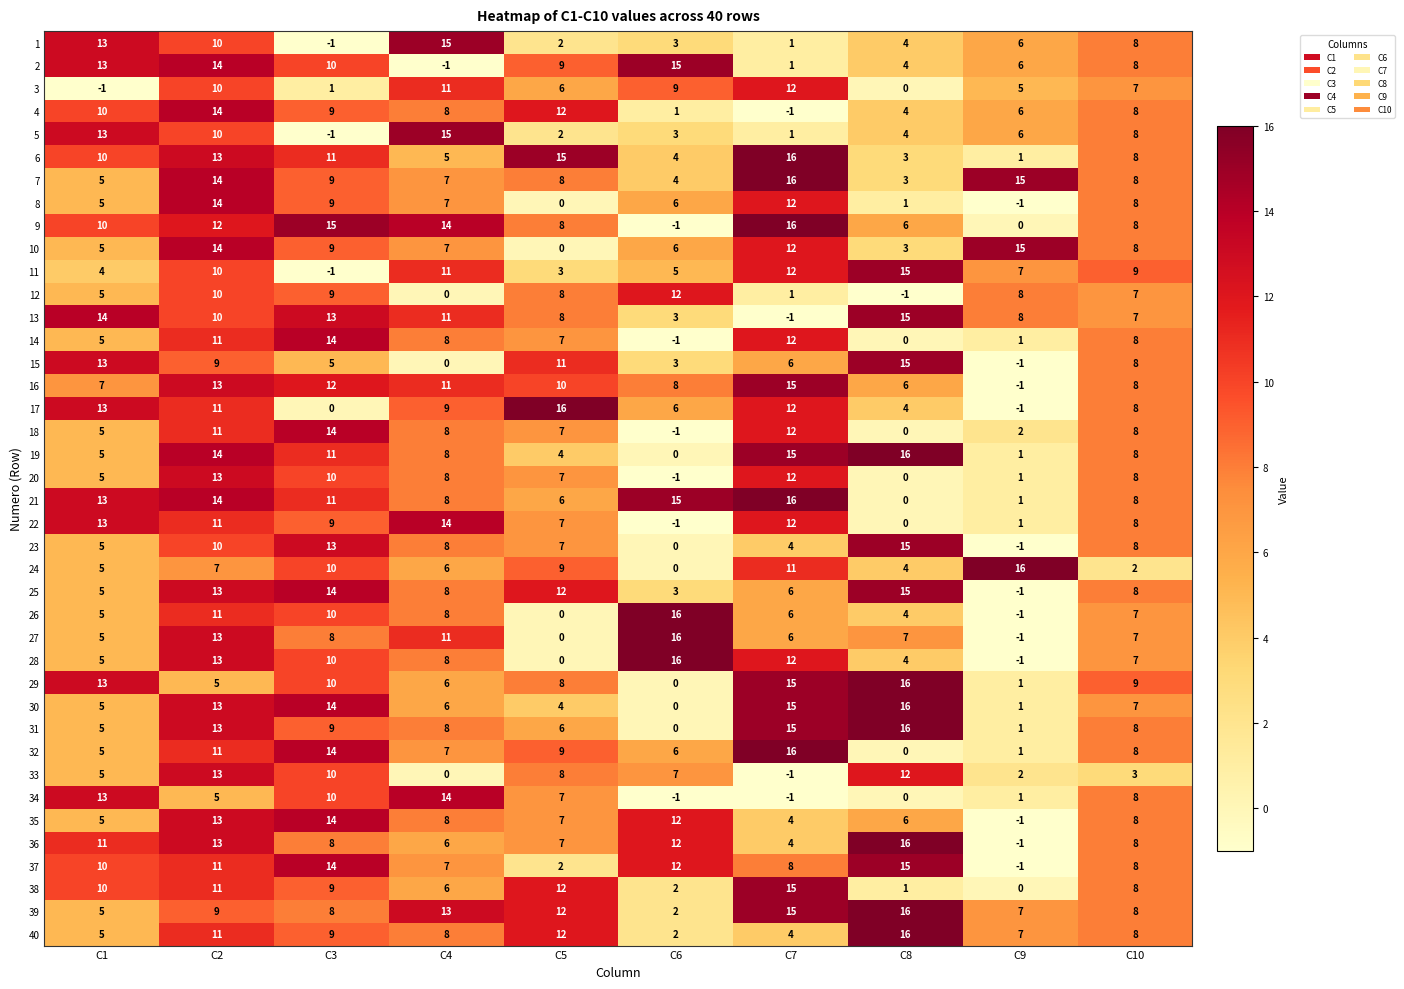

What is the sum of all 1 values?

61